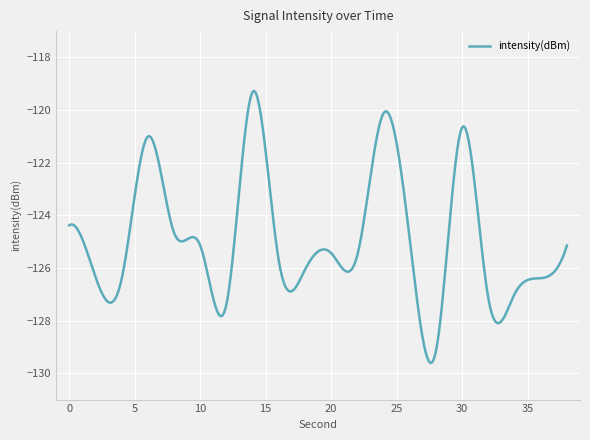

Does the chart display data point markers on the line(s)?

No